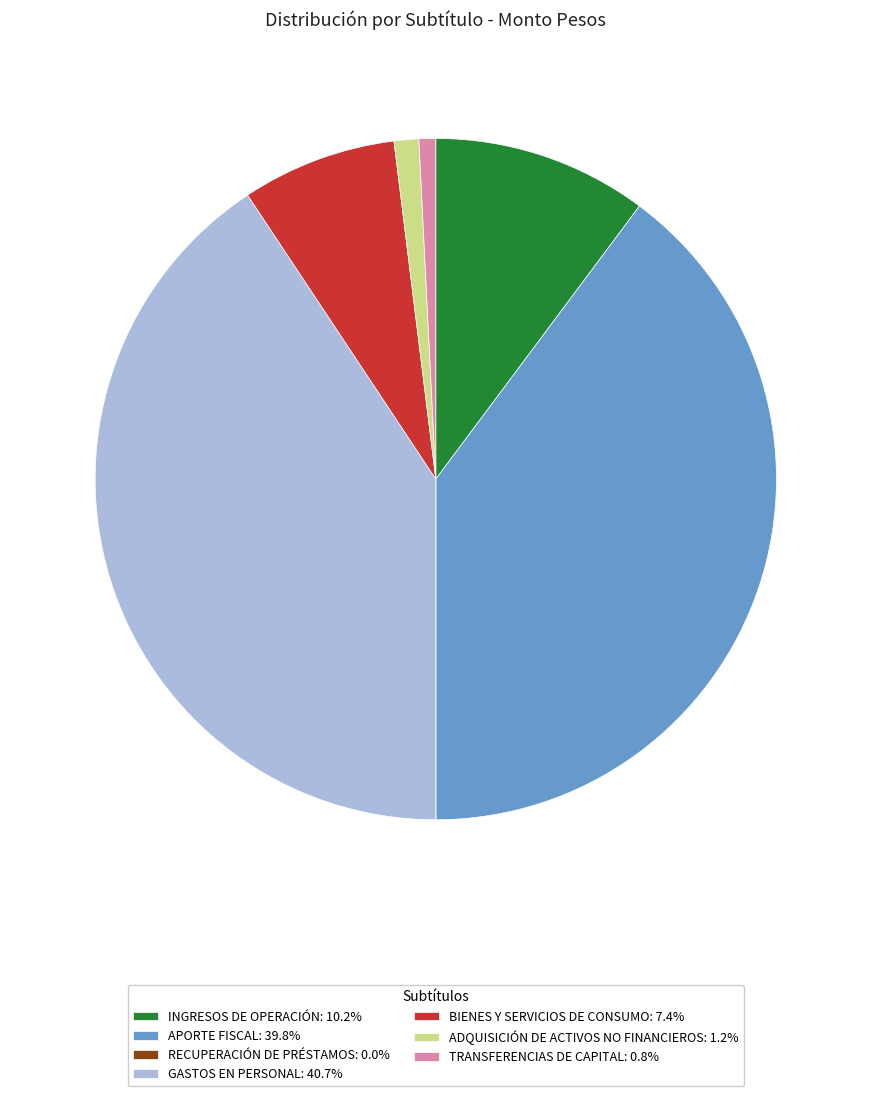

Which slice is the largest?

GASTOS EN PERSONAL